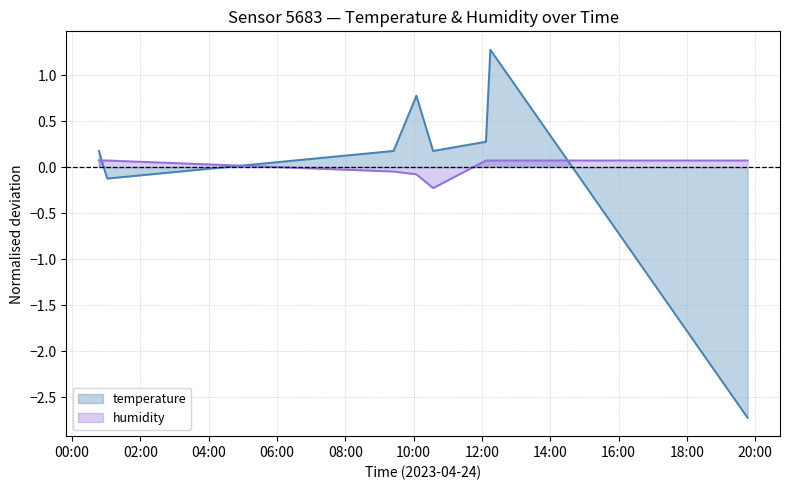

Between 2023-04-24T12:07:04 and 2023-04-24T01:01:38, which is larger?

2023-04-24T12:07:04